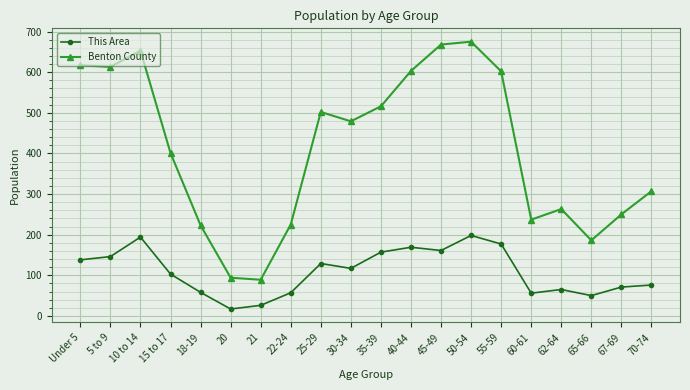

How many lines are shown in the chart?

2